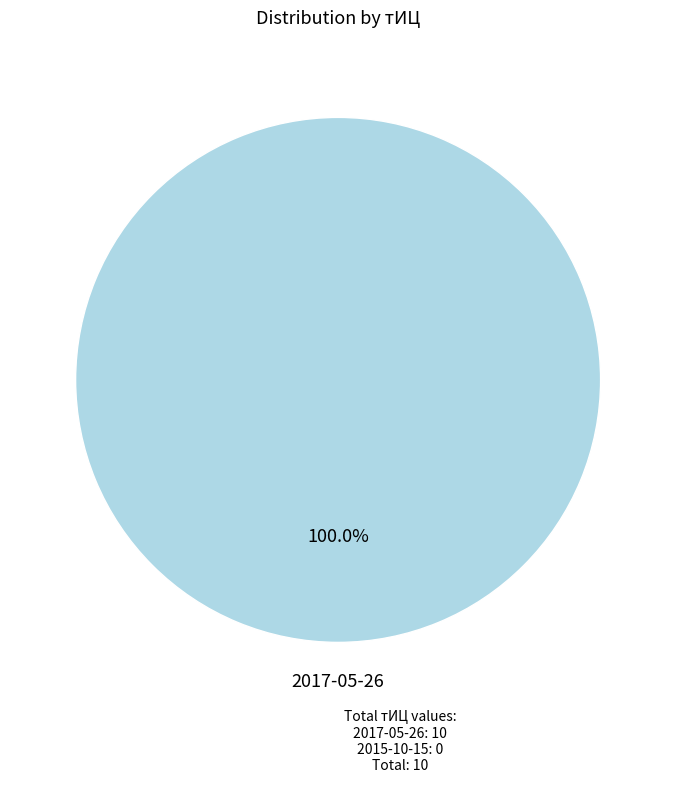

Rank the categories by value from highest to lowest.

2017-05-26